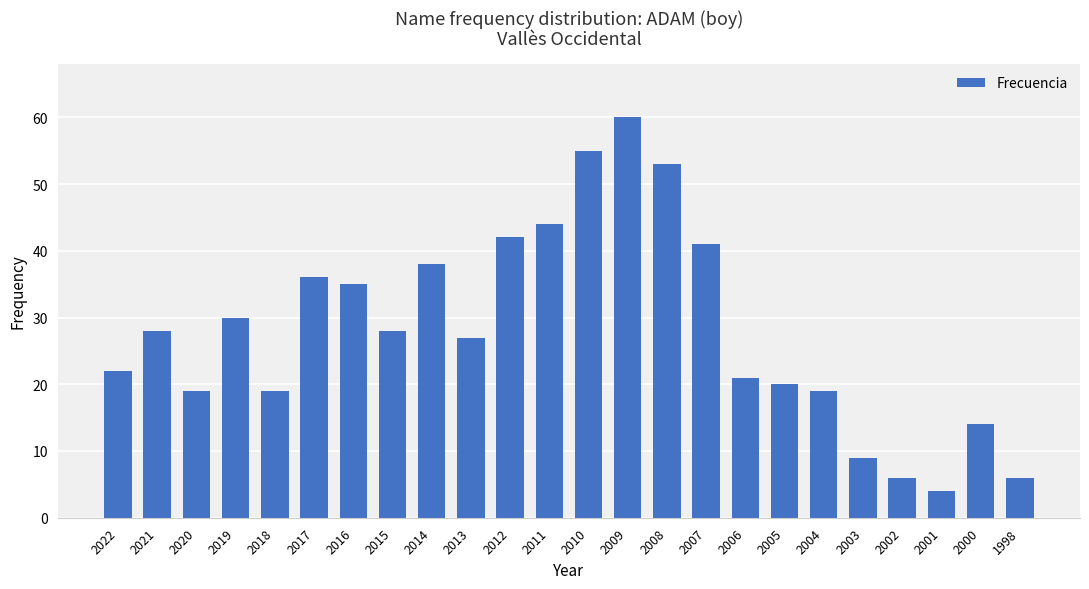

Is it true that the value at 2001 is 4?

True